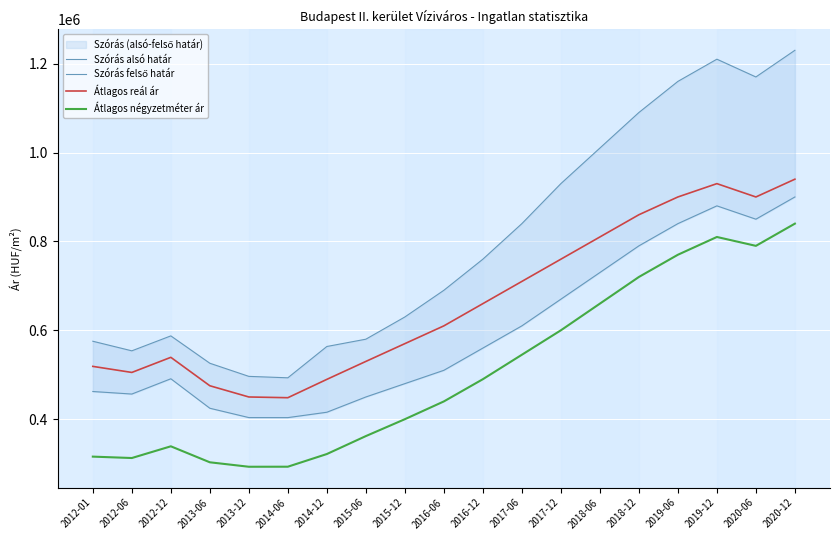

Is it true that Szórás felső határ equals 404958 at 2018-12?

False